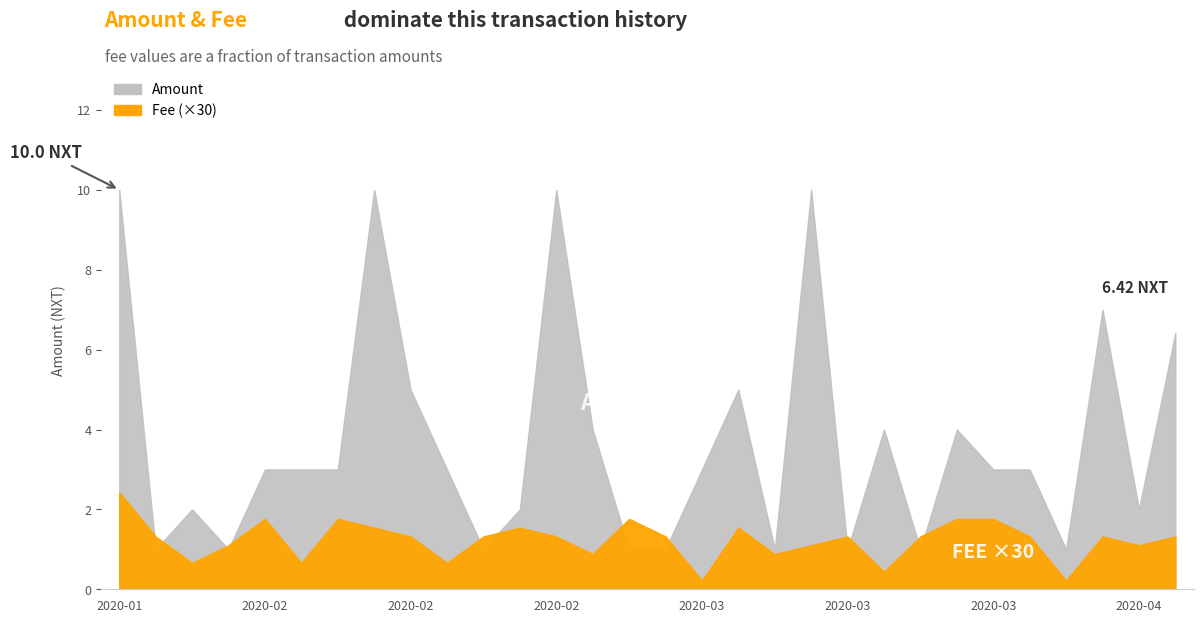

Where is amount nearest to the value 5?

8